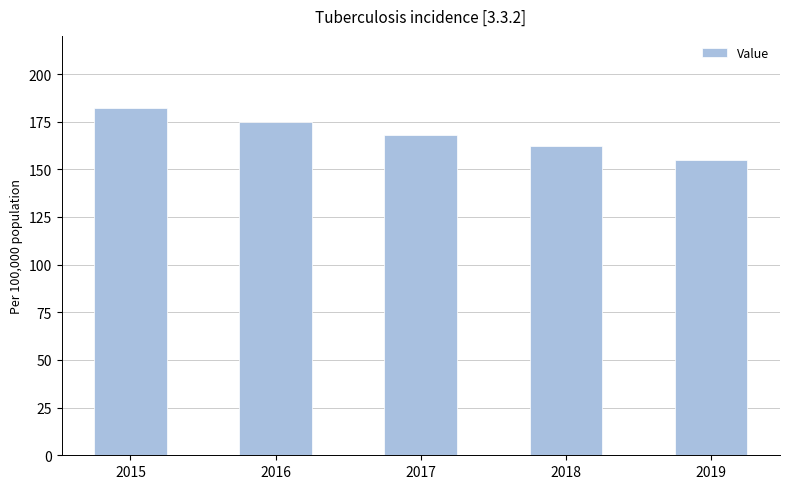

Where is the data nearest to the value 168?

2017